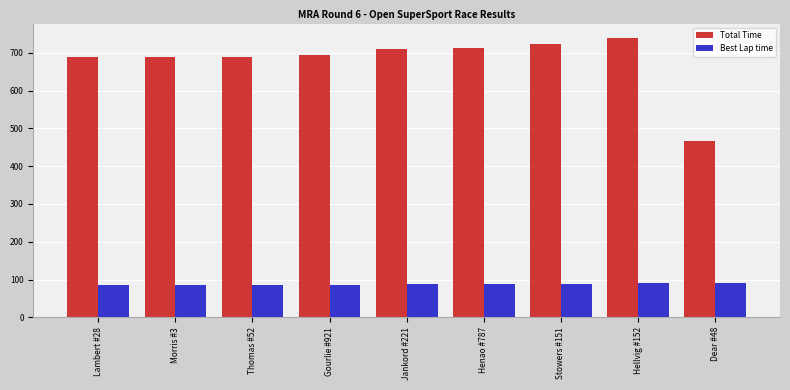

Does the chart contain any negative values?

No